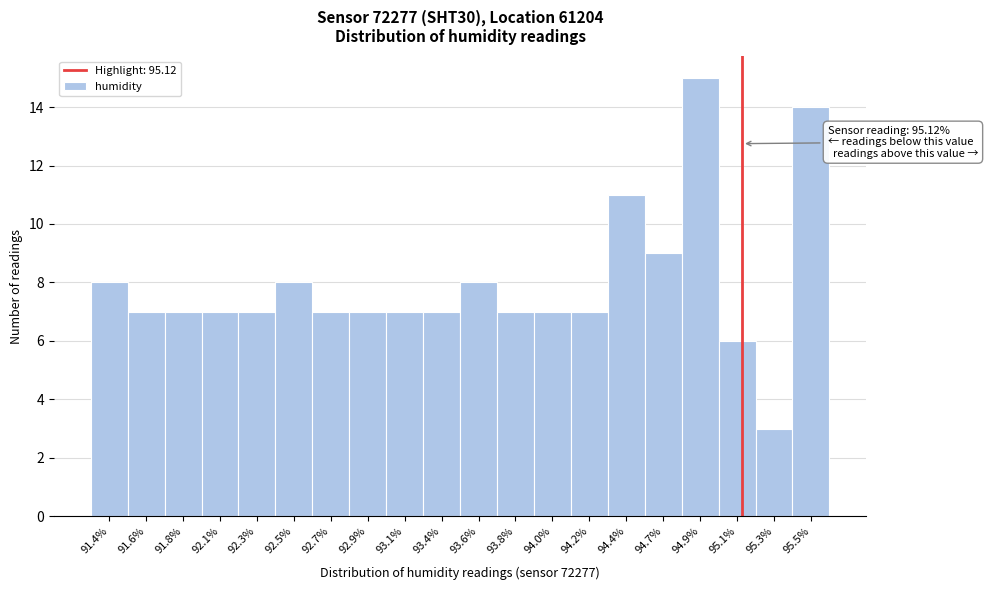

Reading left to right, what are all the values shown in this chart?

91.4%=8	91.6%=7	91.8%=7	92.1%=7	92.3%=7	92.5%=8	92.7%=7	92.9%=7	93.1%=7	93.4%=7	93.6%=8	93.8%=7	94.0%=7	94.2%=7	94.4%=11	94.7%=9	94.9%=15	95.1%=6	95.3%=3	95.5%=14